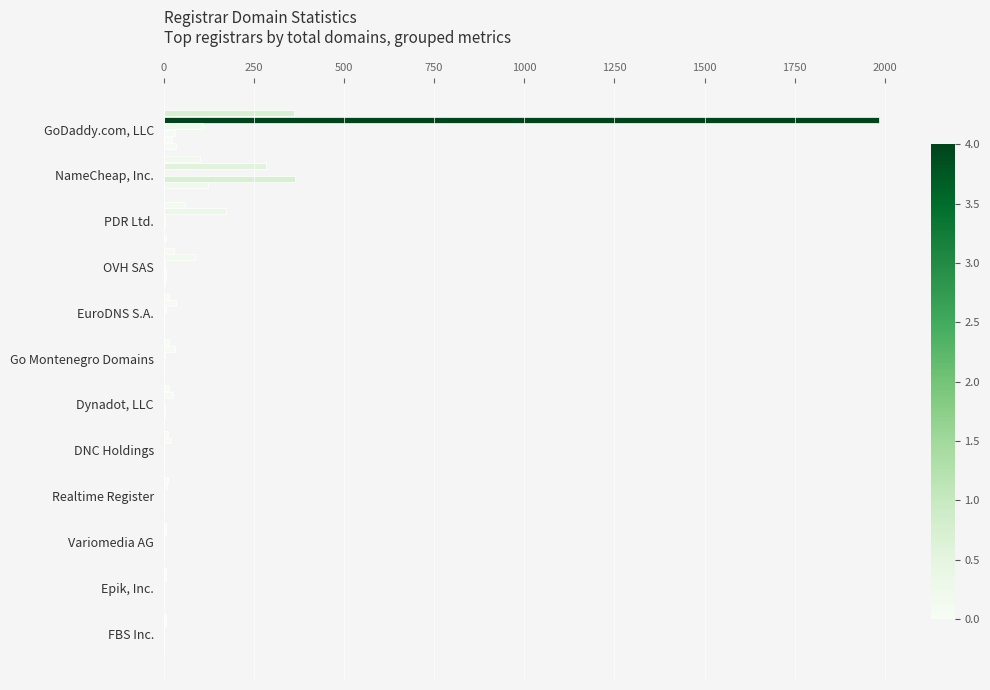

Is it true that deleted-domains-nograce equals -17 at 11?

False